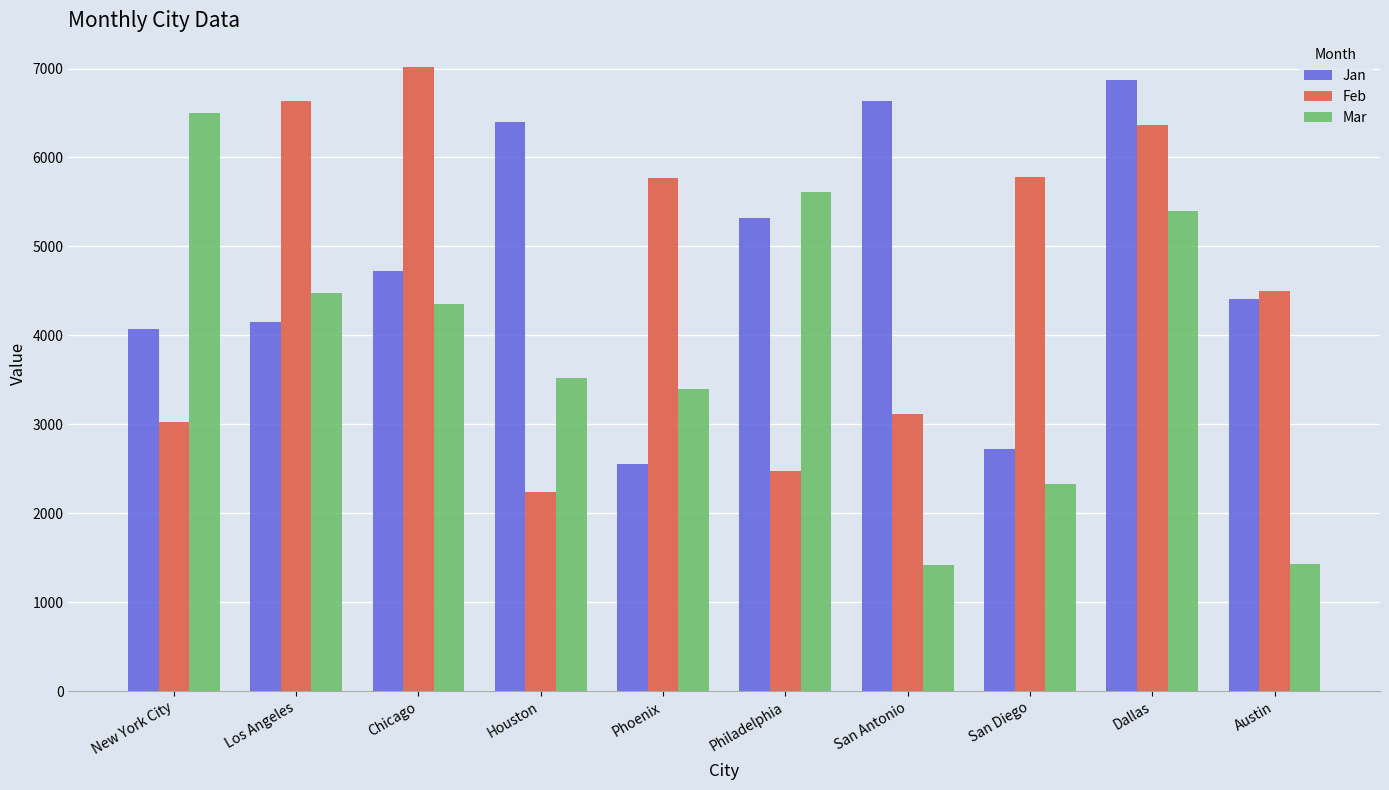

What are all the series names shown in the legend?

Jan, Feb, Mar